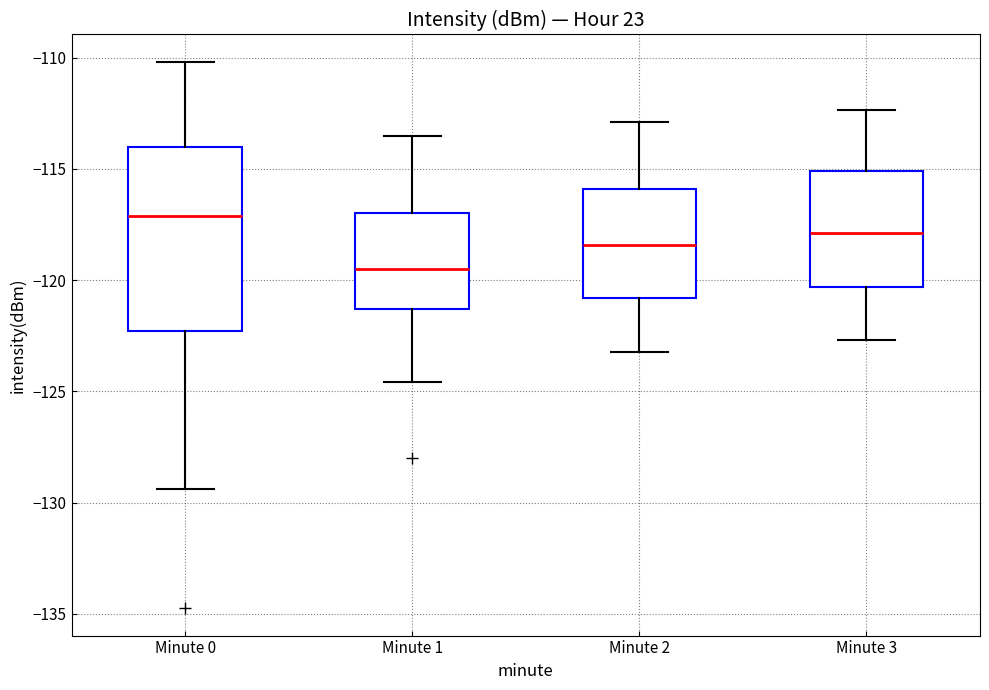

Reading left to right, read every box against the y-axis: the position of its median line, the range the box covers, and the ends of its whiskers. The values are not printed on the chart, so give them approximately, as read against the axis.

Minute 0: median -117.0, box -122.5 to -114.0, whiskers -129.5 to -110.0
Minute 1: median -119.5, box -121.5 to -117.0, whiskers -124.5 to -113.5
Minute 2: median -118.5, box -121.0 to -116.0, whiskers -123.0 to -113.0
Minute 3: median -118.0, box -120.5 to -115.0, whiskers -122.5 to -112.5